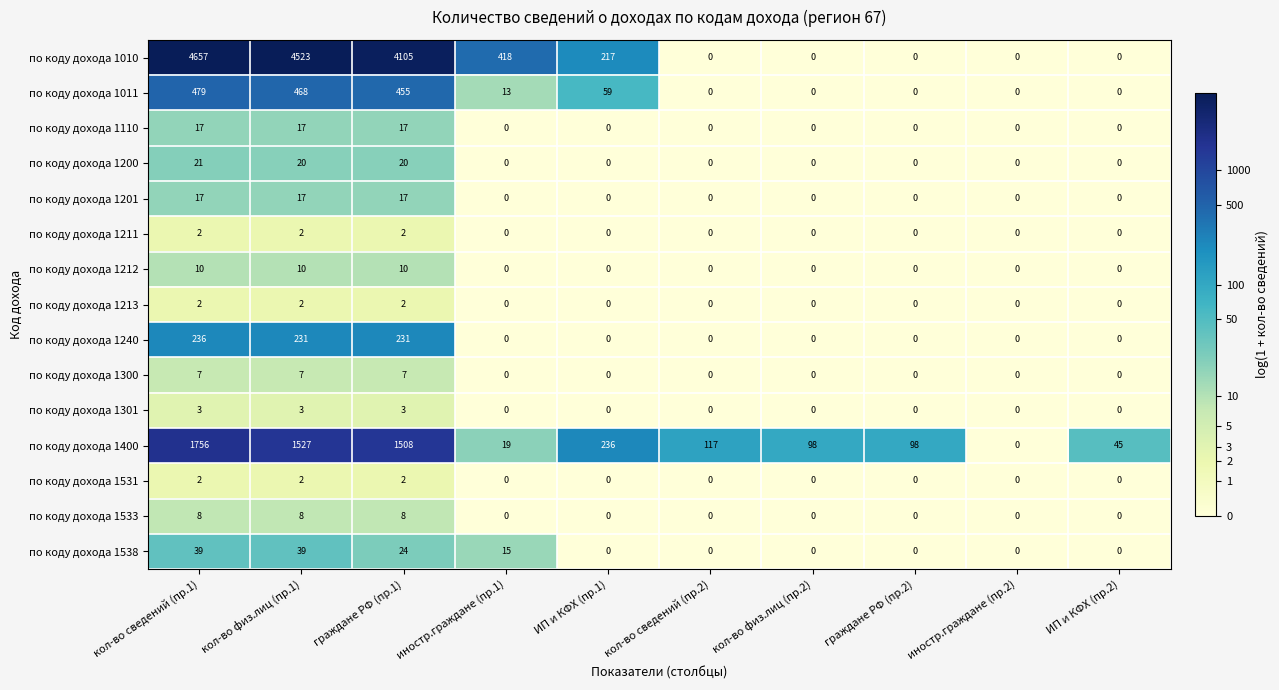

How many data points does each series have?

10